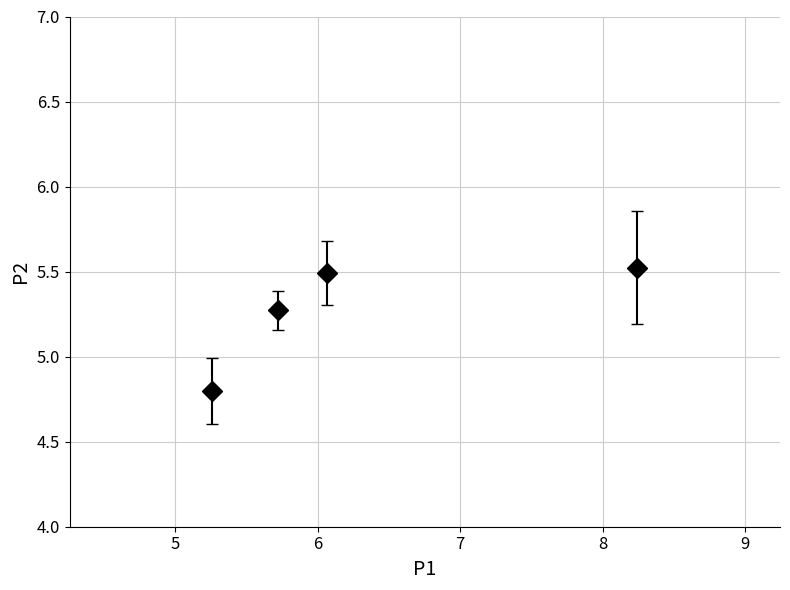

What is the value of the 3rd point from the left?

5.5